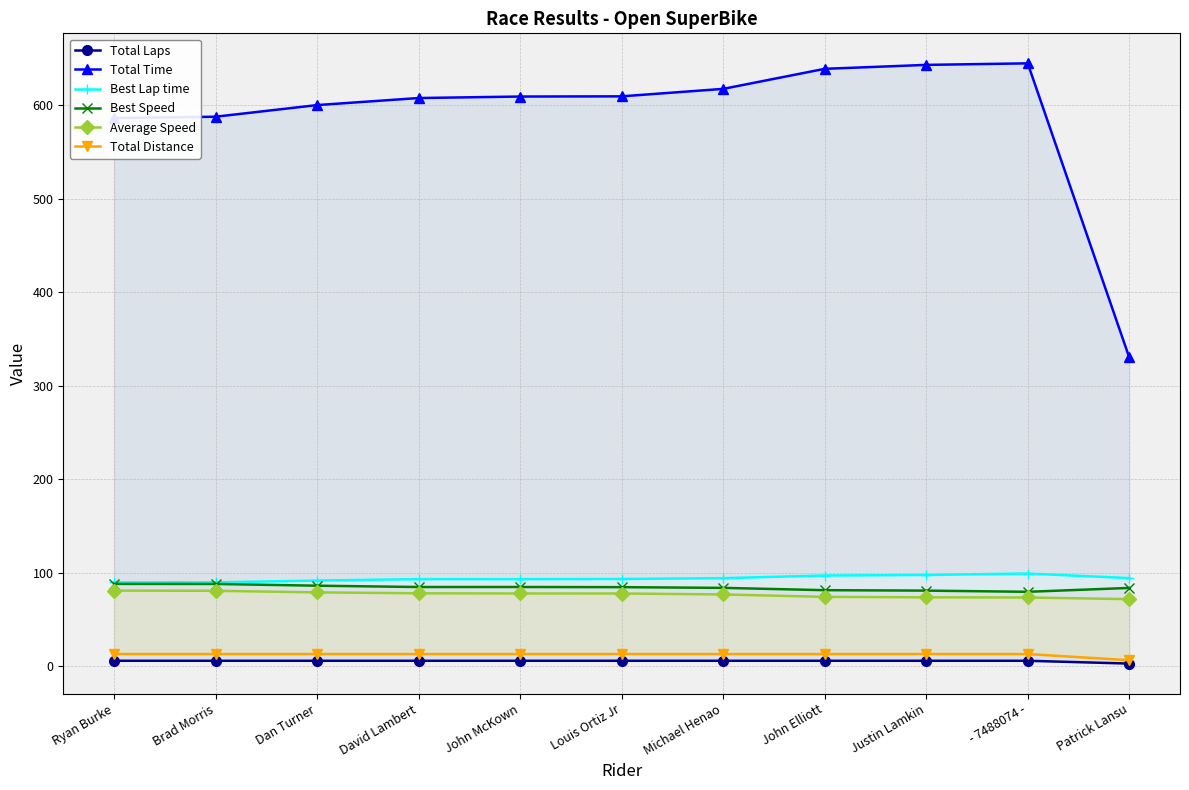

How many series are shown in this chart?

6